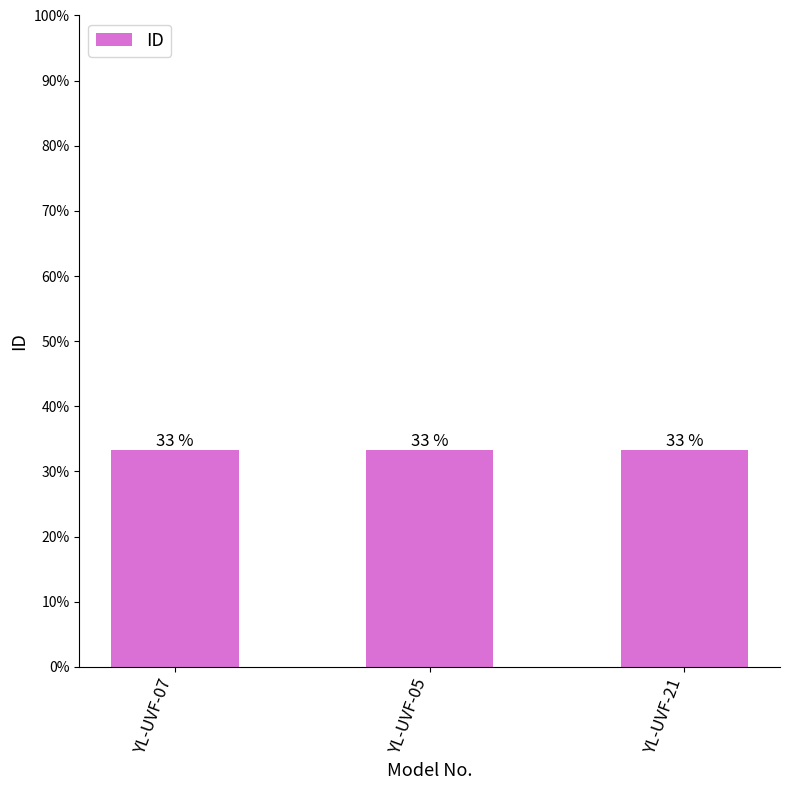

Does the chart contain any negative values?

No